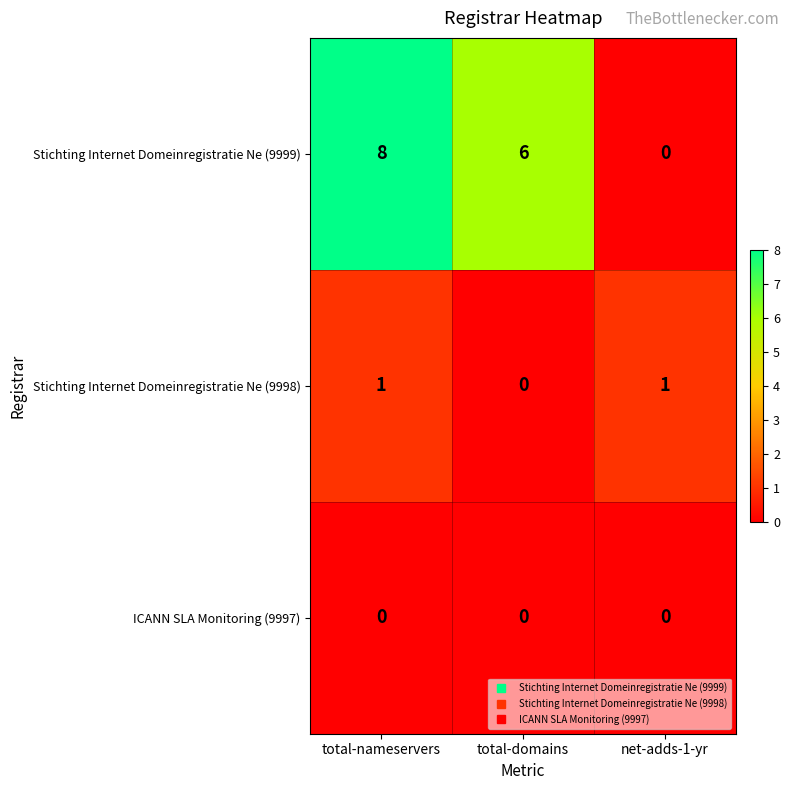

List the series in order of their peak value, lowest first.

ICANN SLA Monitoring (9997), Stichting Internet Domeinregistratie Ne (9998), Stichting Internet Domeinregistratie Ne (9999)